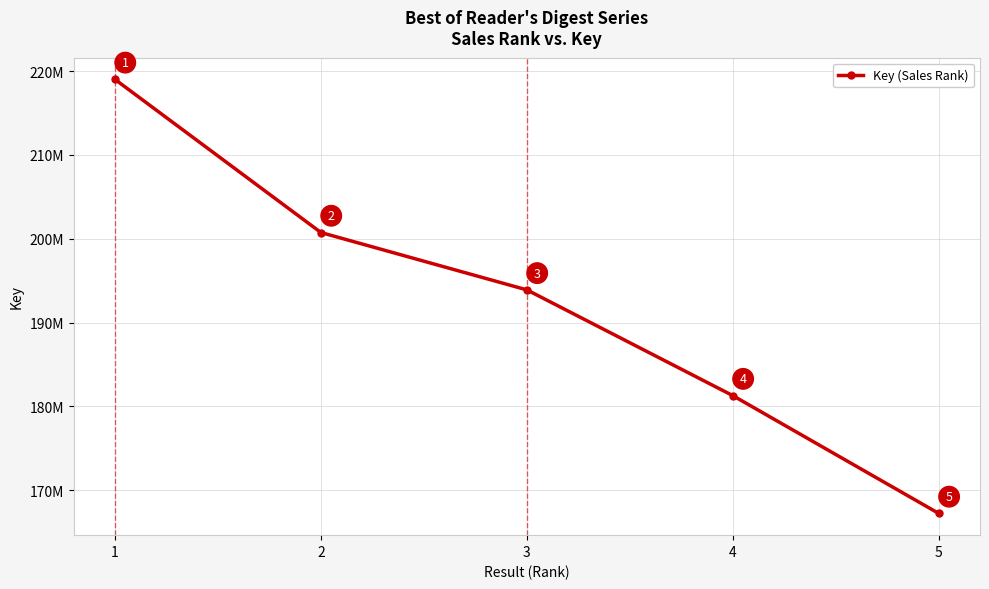

List the labels in order of value, largest first.

1, 2, 3, 4, 5